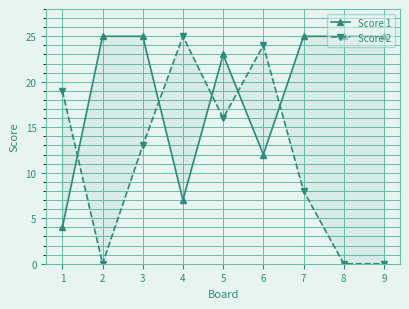

What is the value of the Score 1 point at the 1st from the left?

4